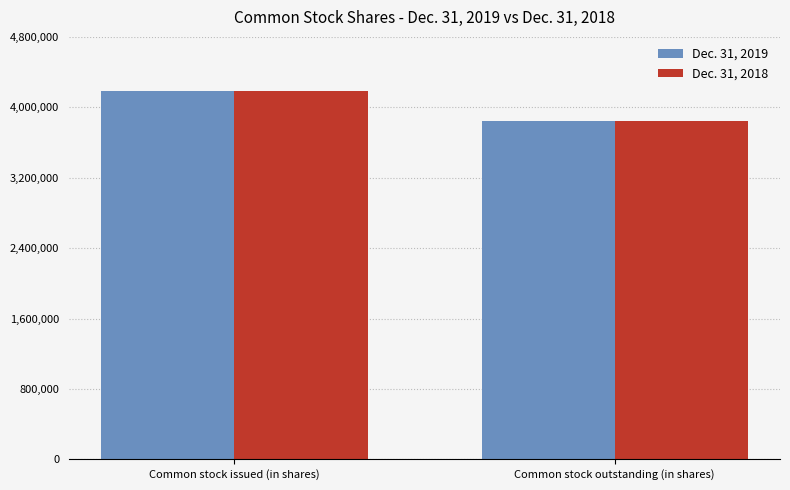

What is the difference between the maximum and minimum values in the Dec. 31, 2019 series?

341077